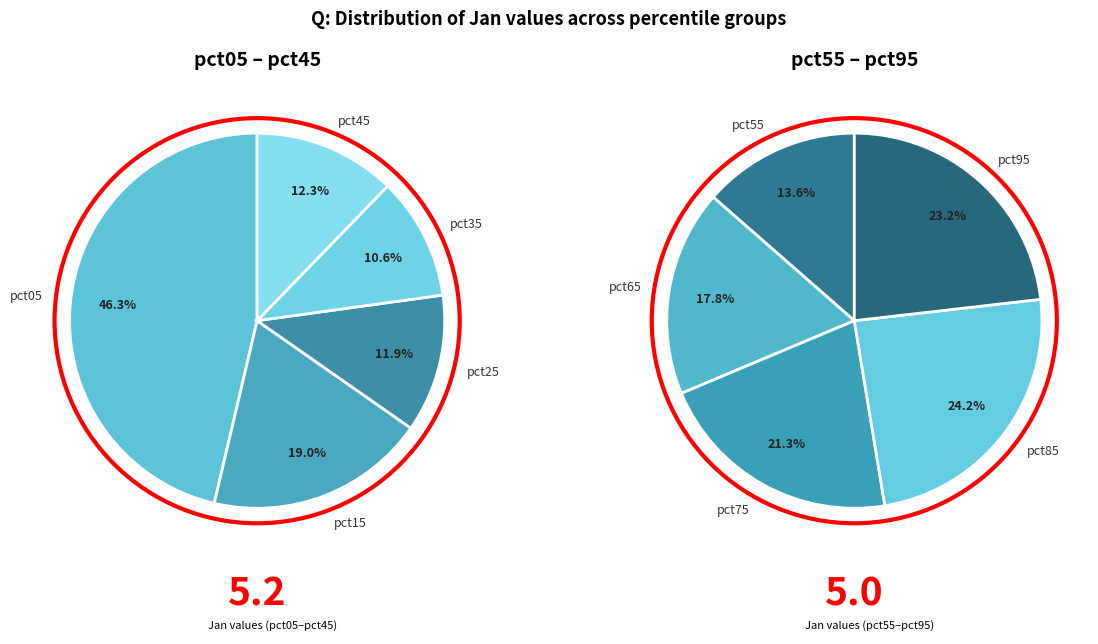

What percentage do pct95 and pct15 together represent?

21.0%